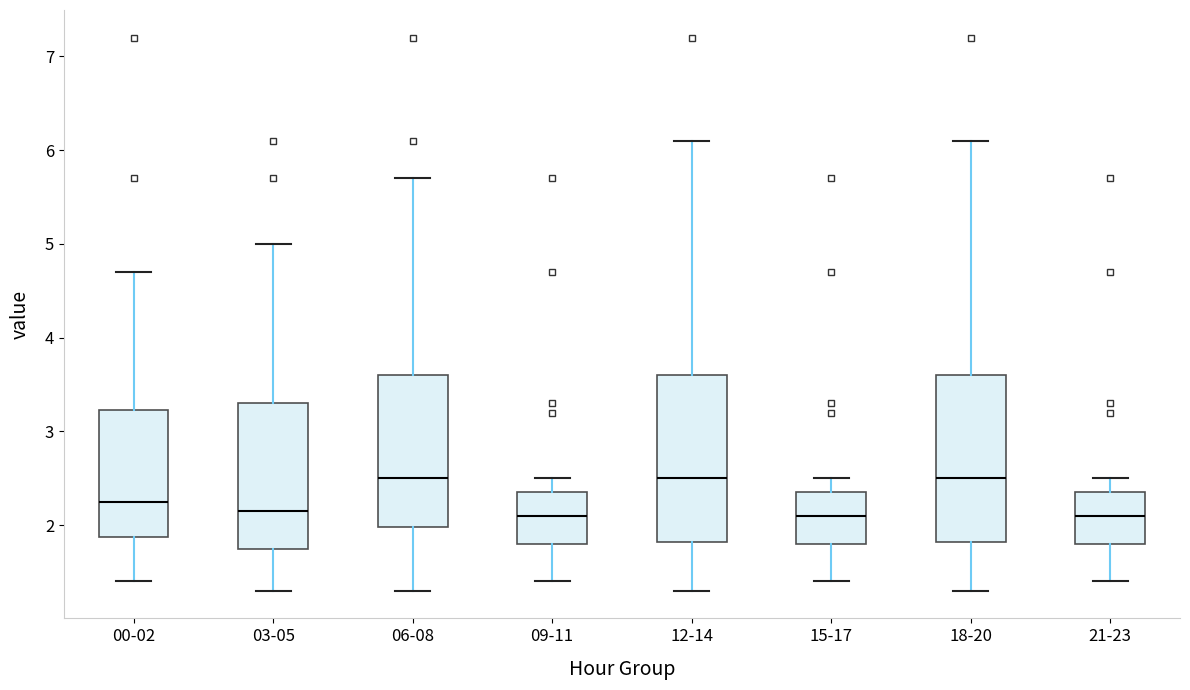

Reading left to right, transcribe this box plot: for each box, give where its median line is, the range the box spans, and where its two whiskers end, as read against the y-axis. The values are not printed on the chart, so give them approximately, as read against the axis.

00-02: median 2.3, box 1.9 to 3.2, whiskers 1.4 to 4.7
03-05: median 2.2, box 1.8 to 3.3, whiskers 1.3 to 5.0
06-08: median 2.5, box 2.0 to 3.6, whiskers 1.3 to 5.7
09-11: median 2.1, box 1.8 to 2.4, whiskers 1.4 to 2.5
12-14: median 2.5, box 1.8 to 3.6, whiskers 1.3 to 6.1
15-17: median 2.1, box 1.8 to 2.4, whiskers 1.4 to 2.5
18-20: median 2.5, box 1.8 to 3.6, whiskers 1.3 to 6.1
21-23: median 2.1, box 1.8 to 2.4, whiskers 1.4 to 2.5